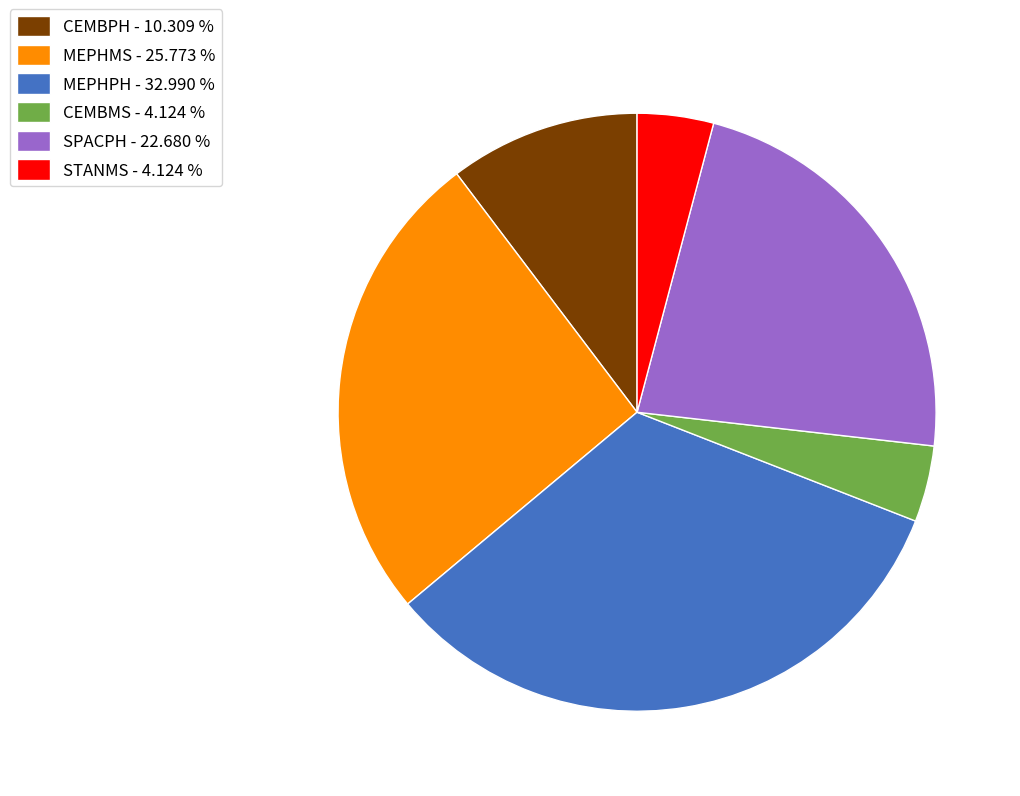

What is the ratio of the value at SPACPH - 22.680 % to the value at MEPHPH - 32.990 %?

0.7